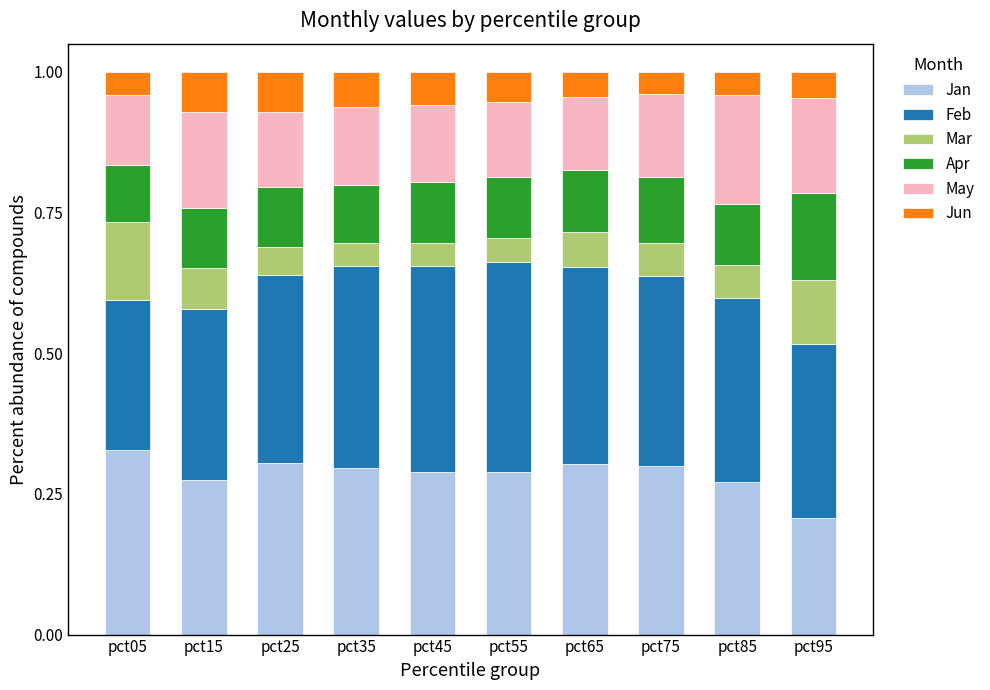

How many bars are there in total?

10